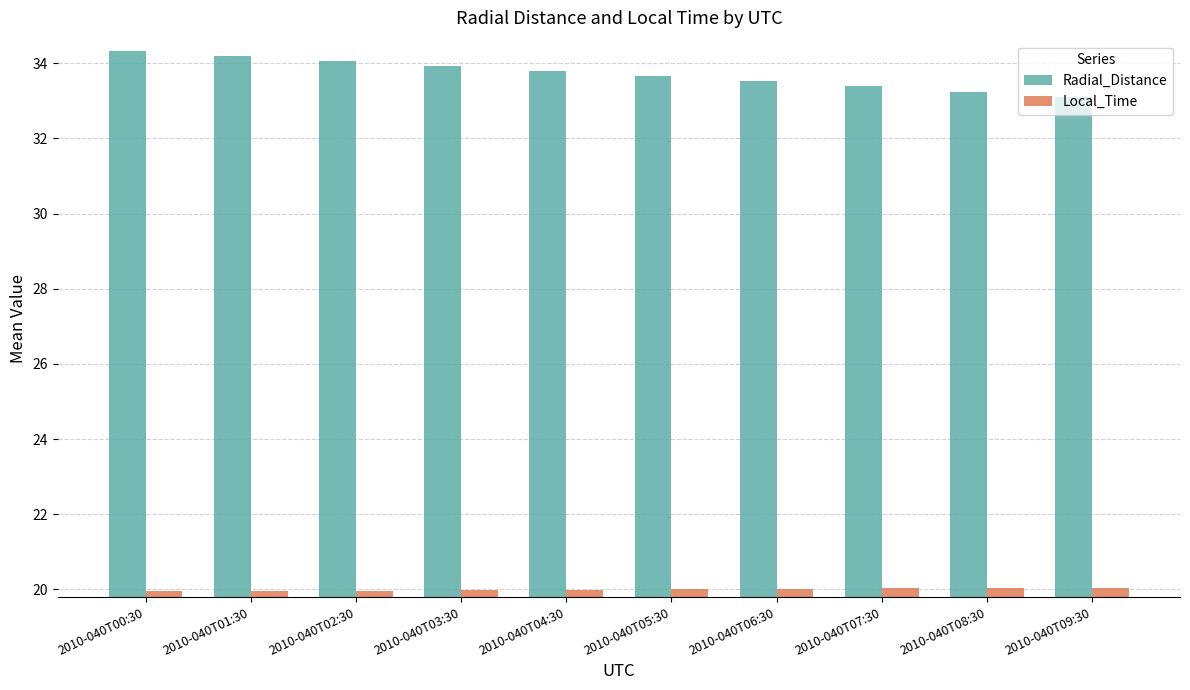

At 2010-040T09:30, list the series in order from largest to smallest.

Radial_Distance, Local_Time